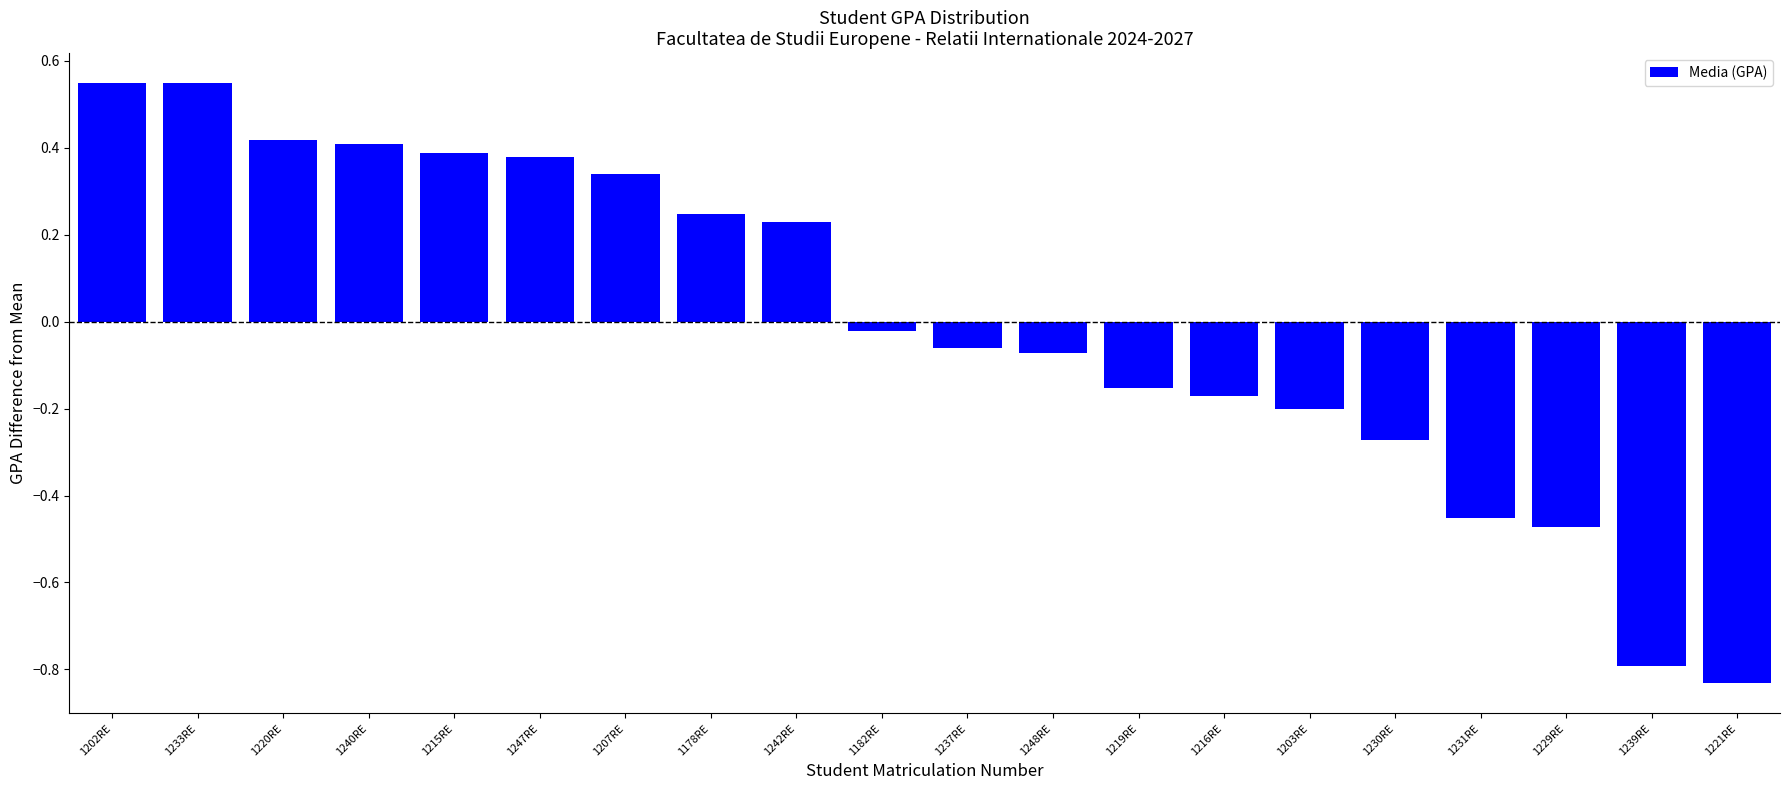

Between 1248RE and 1233RE, which is larger?

1233RE